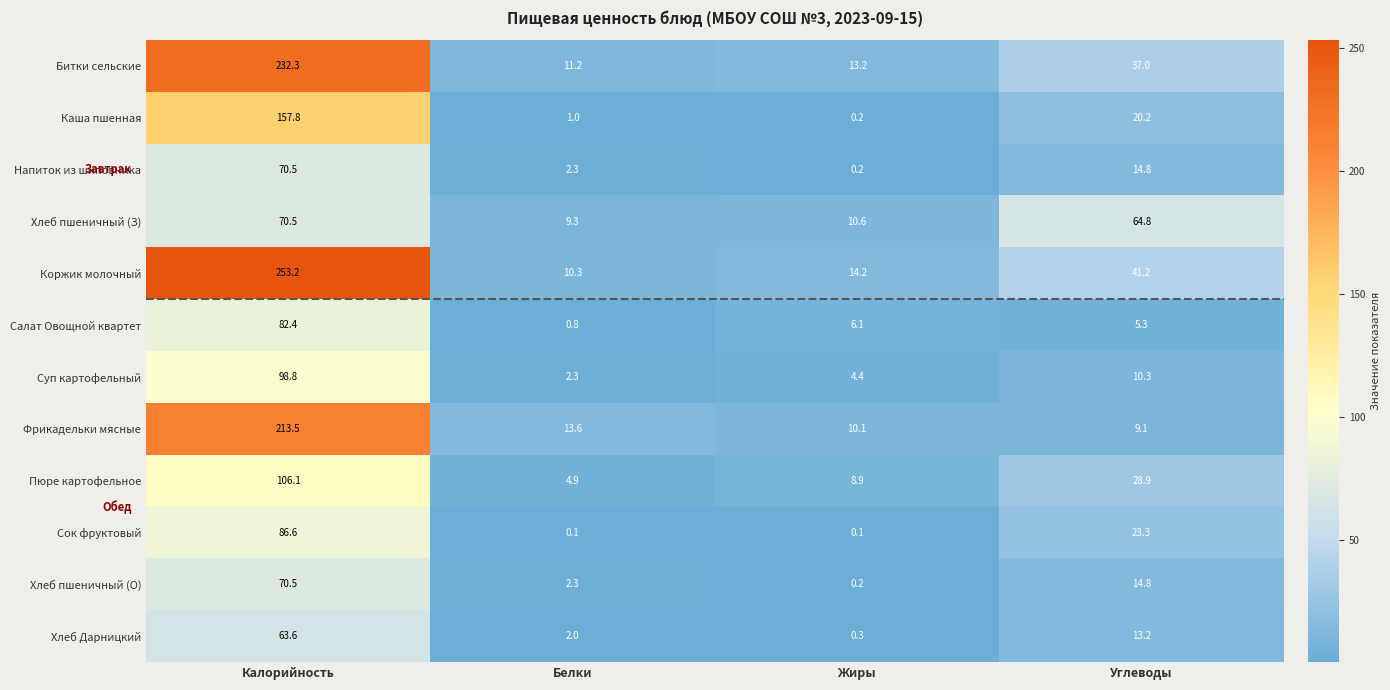

What is the total value across all series at Калорийность?

1505.8